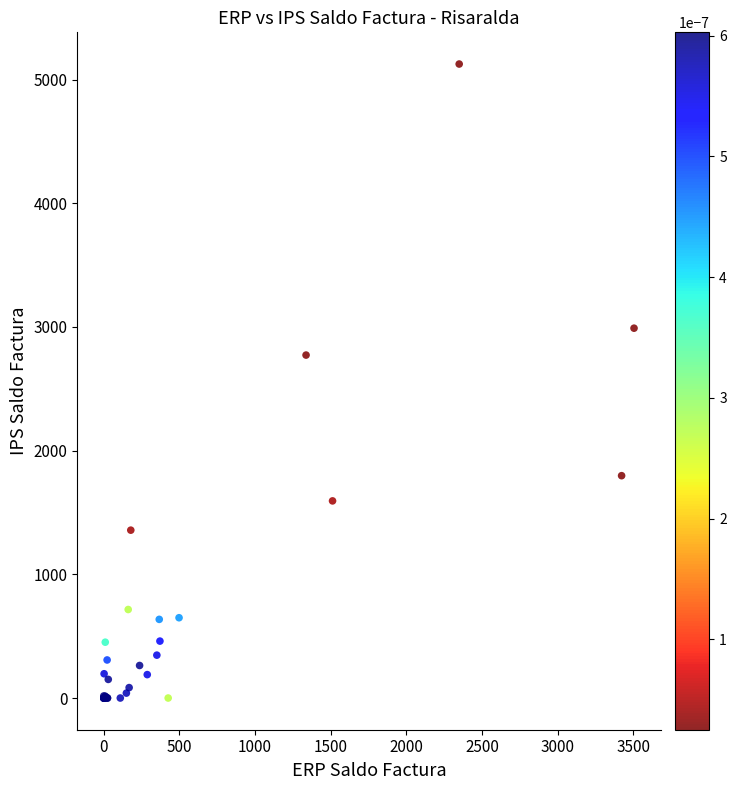

What Y value in the scatter plot is closest to 2562?

2772.8